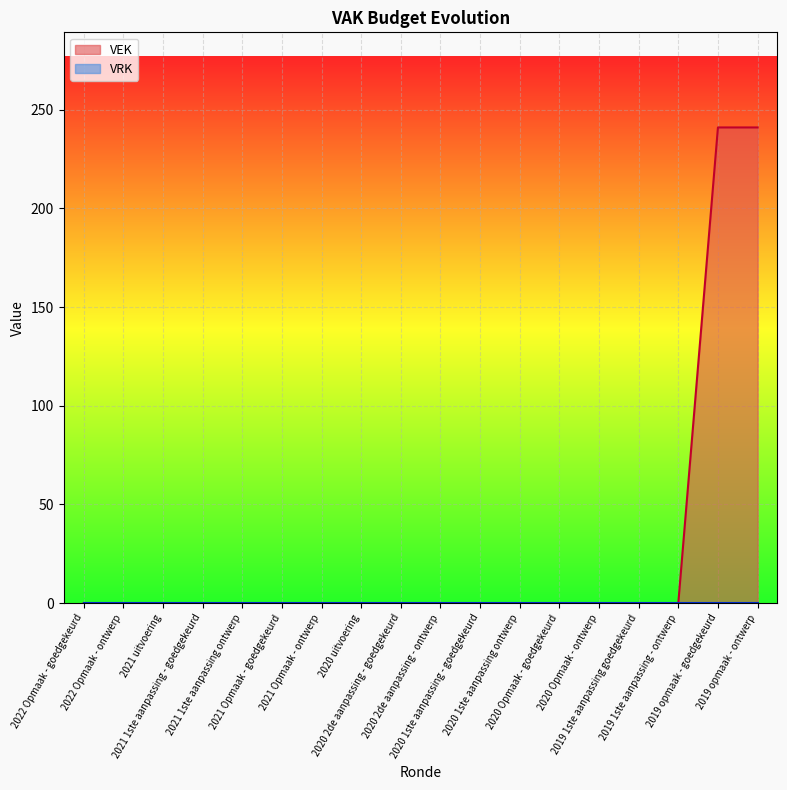

What position from the right is 2019 opmaak - goedgekeurd?

2